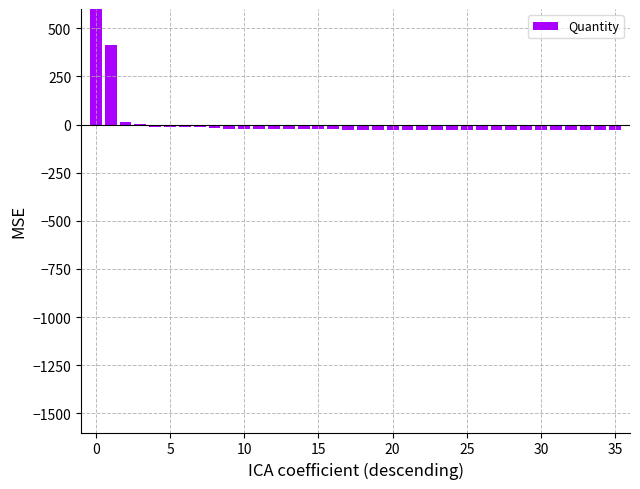

What is the average value?

28.2